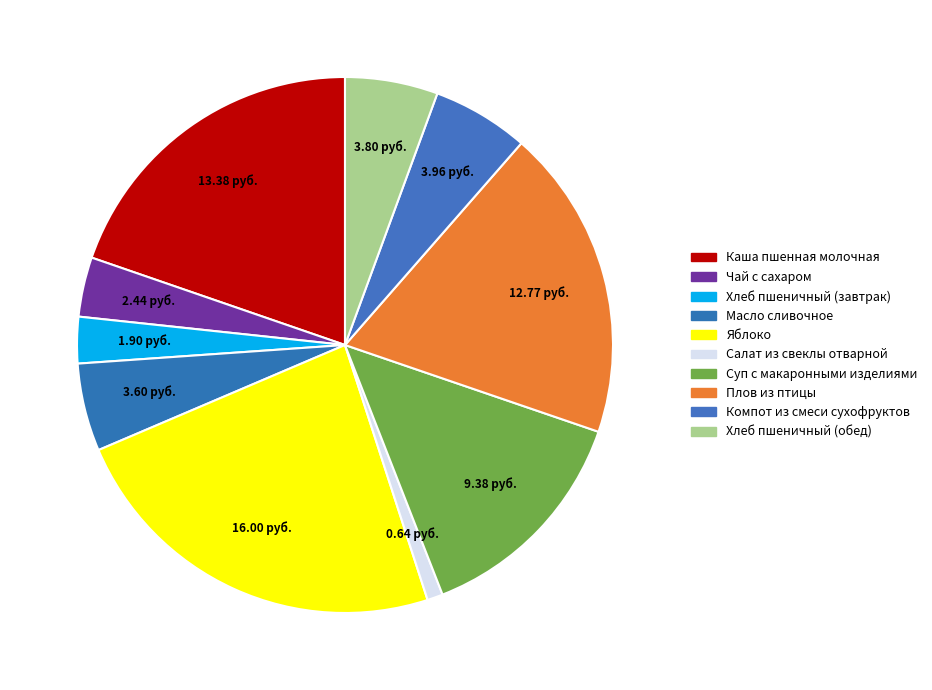

Does any single category account for the majority?

No